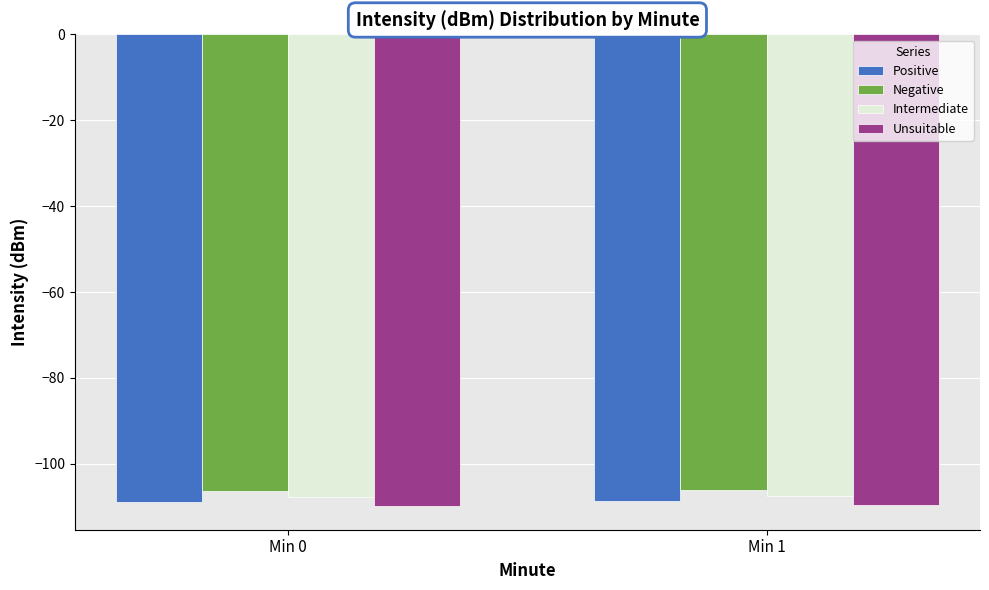

What is the spread (max minus min) of values at Min 1?

3.5